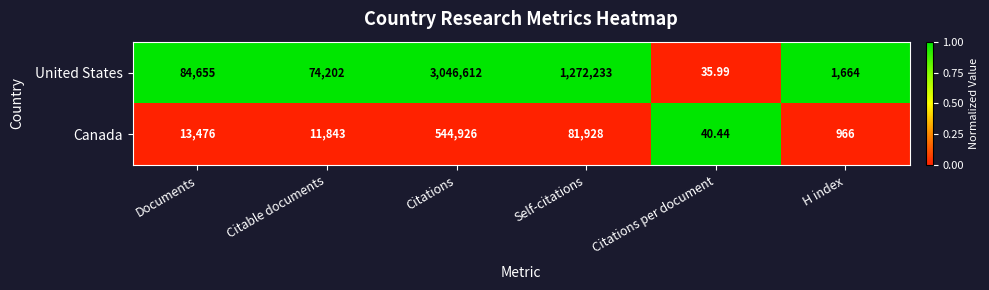

Rank the series by their maximum value, from highest to lowest.

United States, Canada